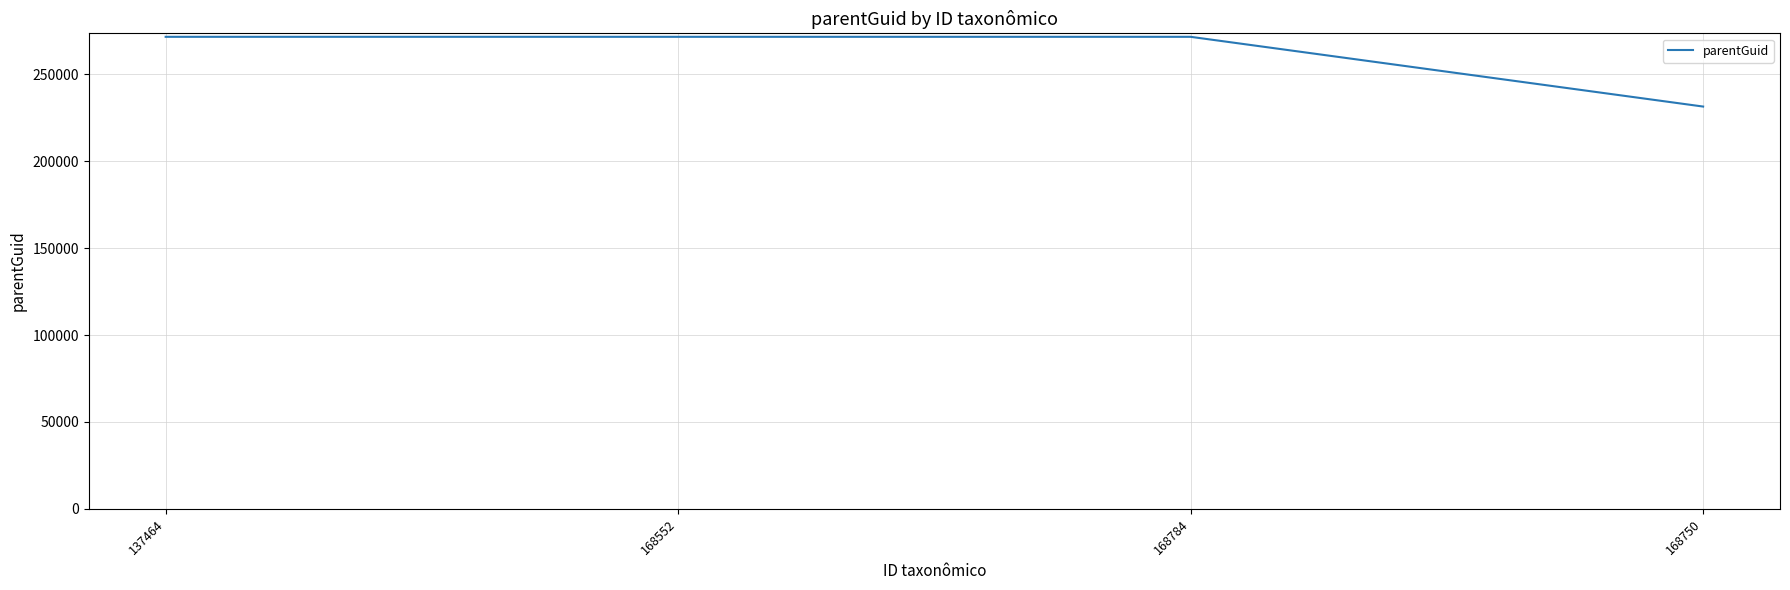

The value at 168750 is 231534. True or false?

True